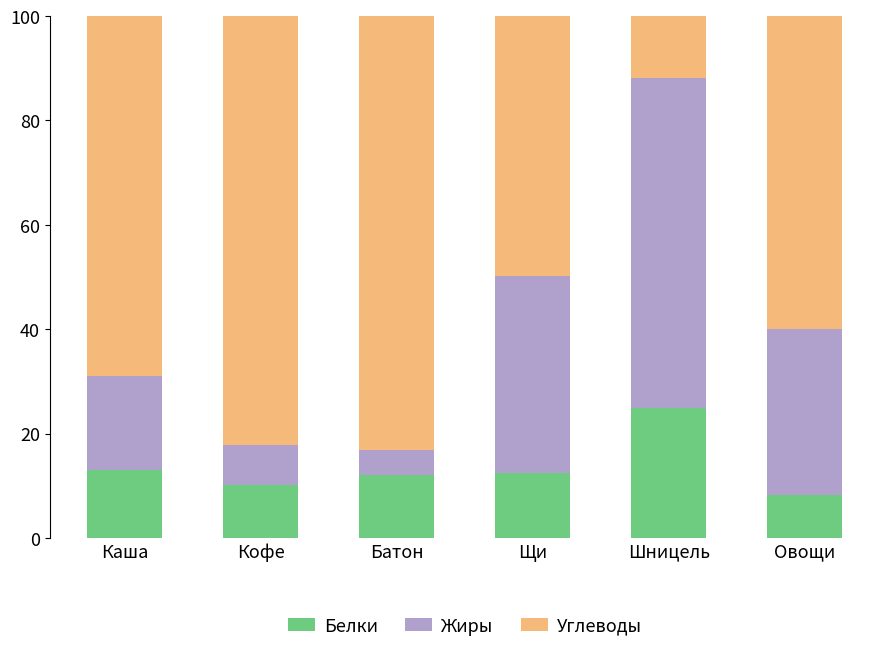

The Белки series shows 4.3 at Овощи. True or false?

False